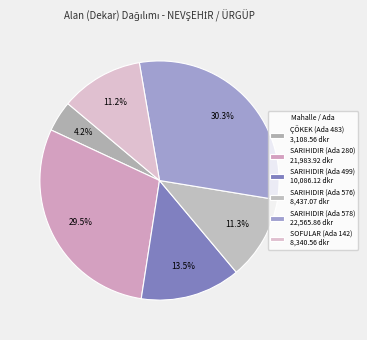

What percentage is the SARIHIDIR (Ada 280) slice, to the nearest percent?

29%